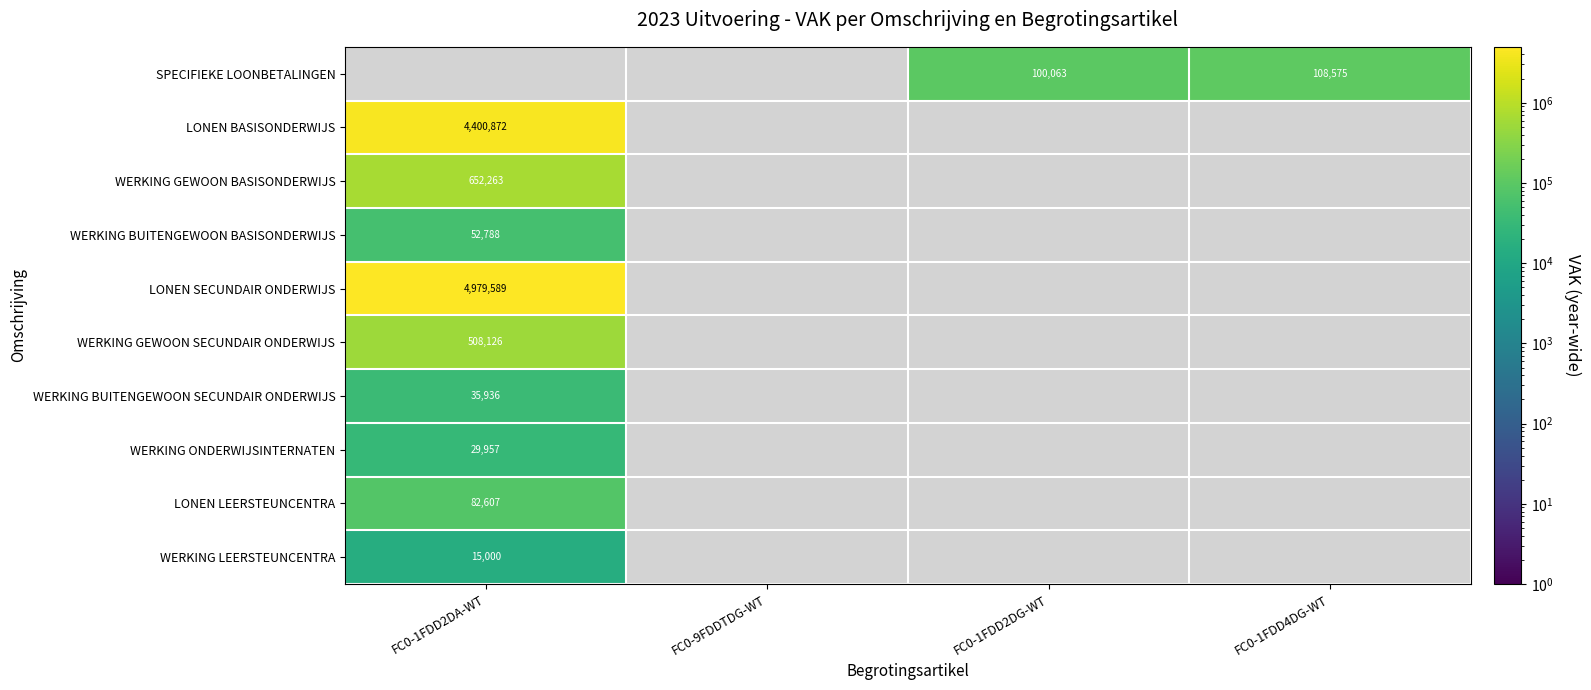

The value of LONEN LEERSTEUNCENTRA at FC0-1FDD2DA-WT is 82607. True or false?

True